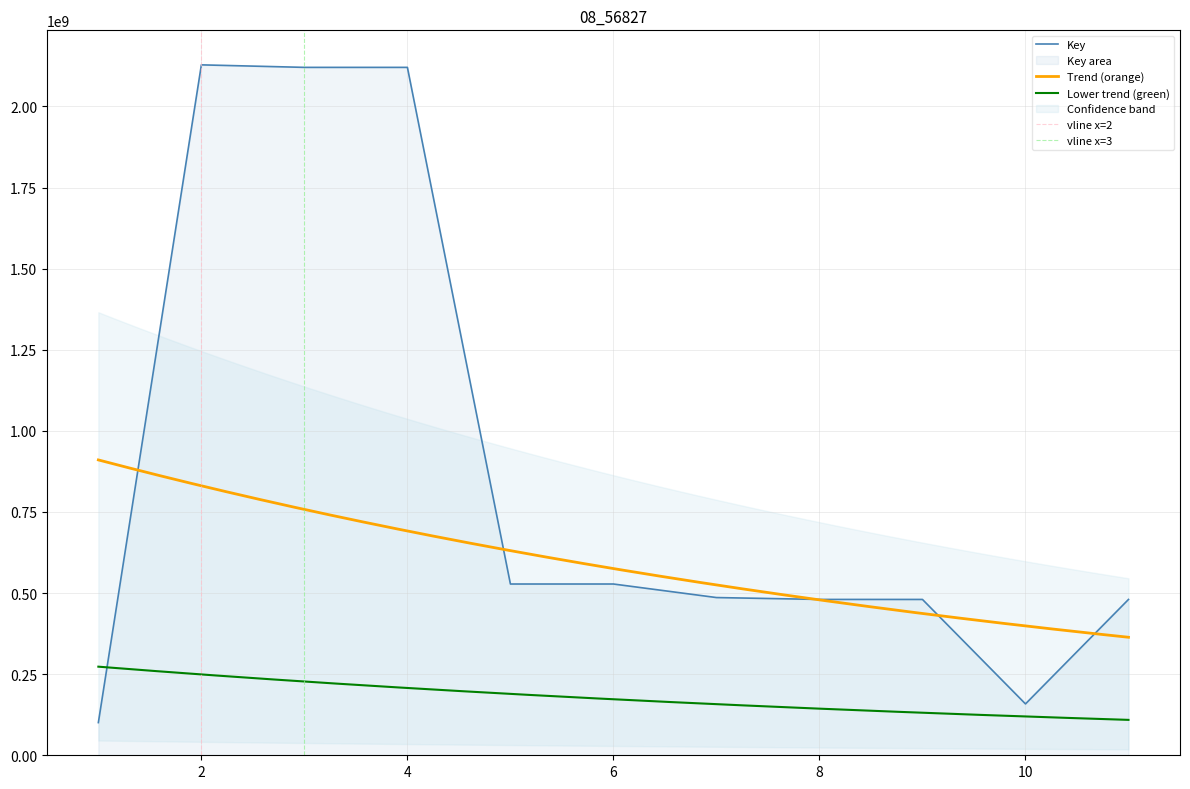

Where is the data nearest to the value 1114455078?

6